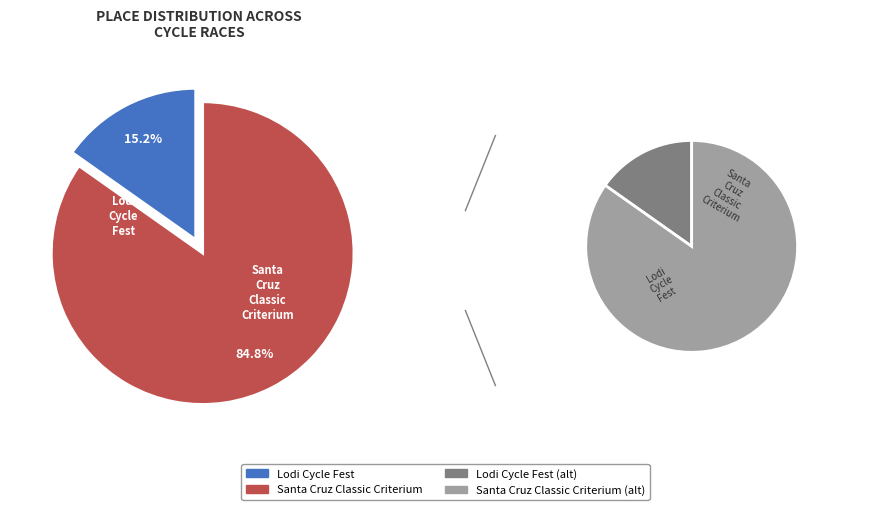

To the nearest percent, what is the difference between the Santa Cruz Classic Criterium and Lodi Cycle Fest slice percentages?

70%